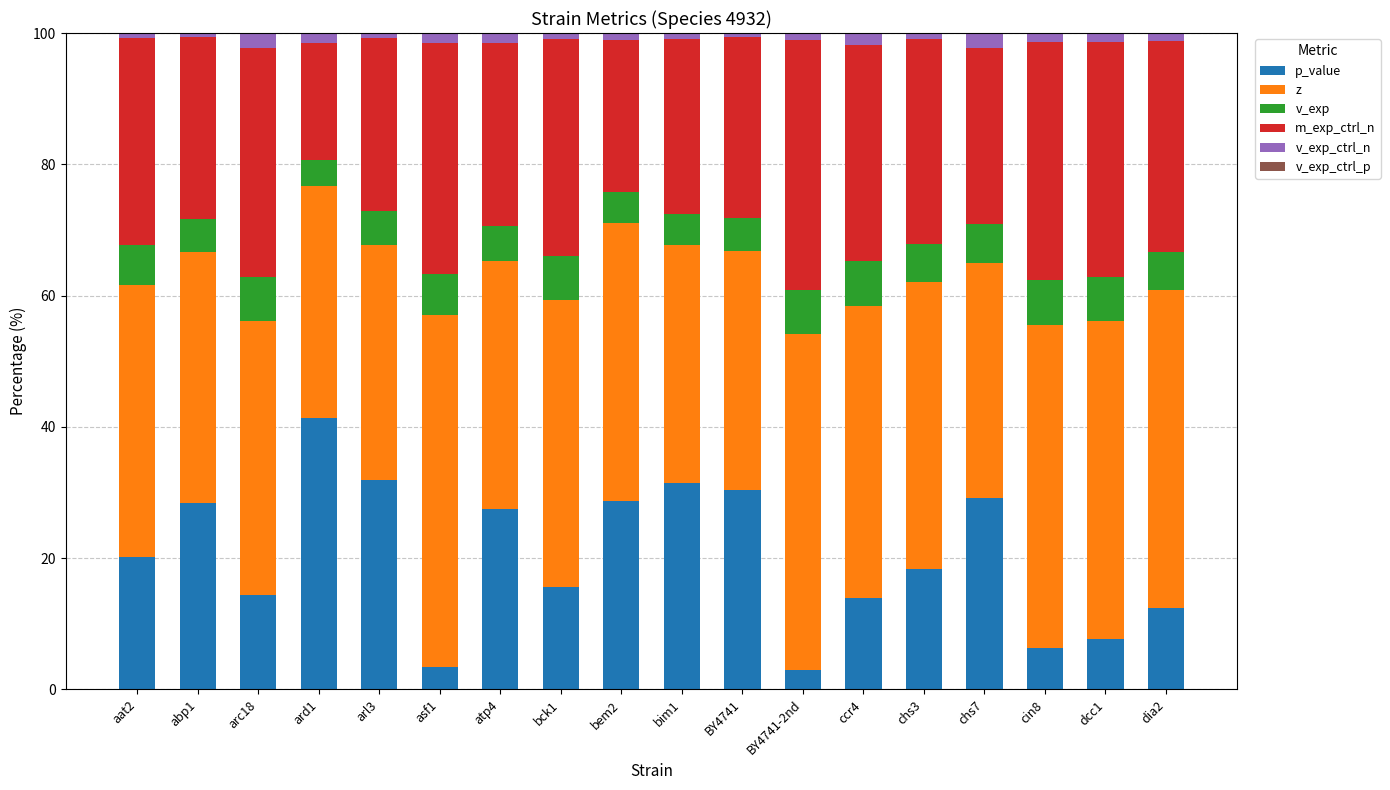

Is it true that p_value equals 46.9 at chs7?

False